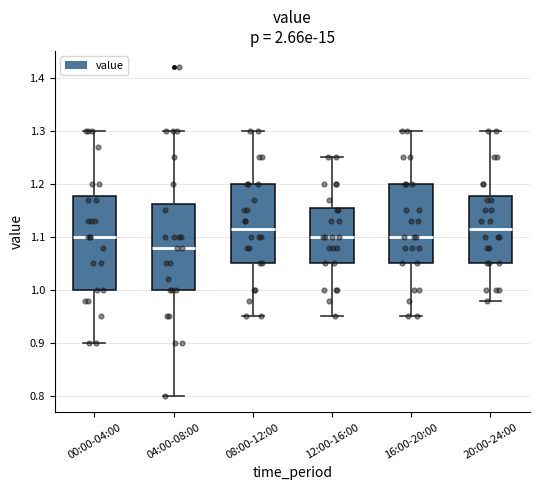

Which box is the tallest, from its lower edge to its upper edge?

00:00-04:00